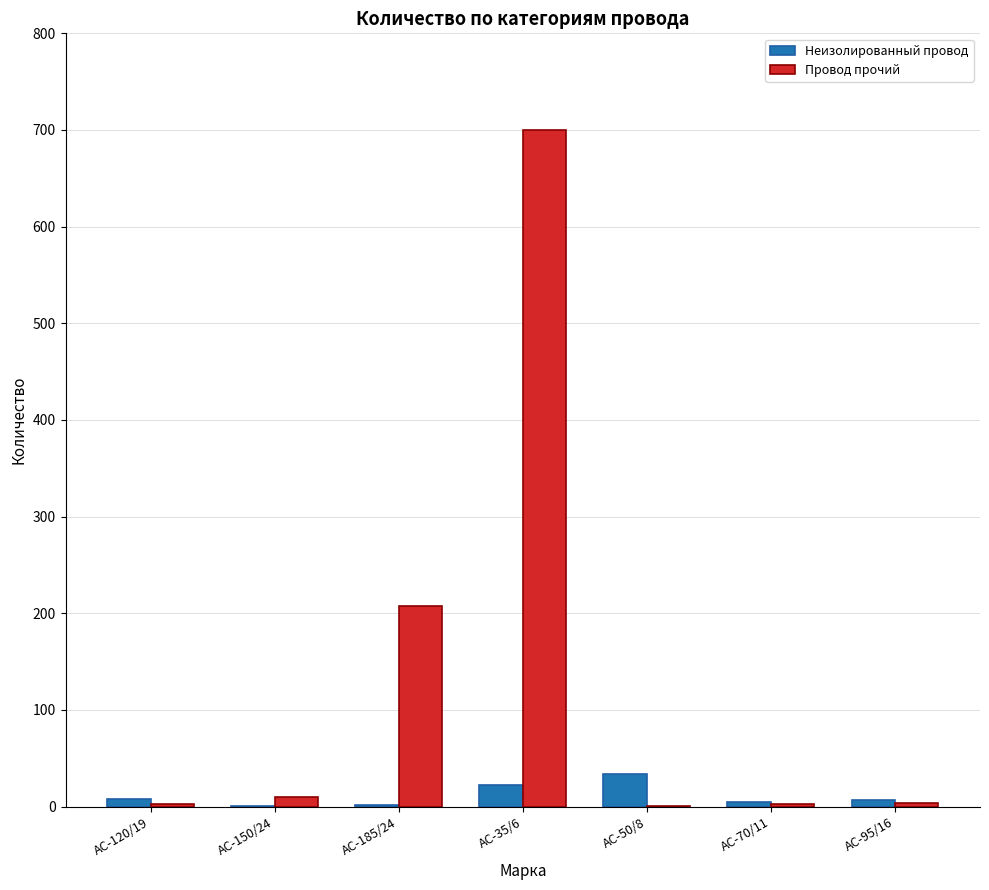

At which label does Провод прочий reach its peak?

АС-35/6